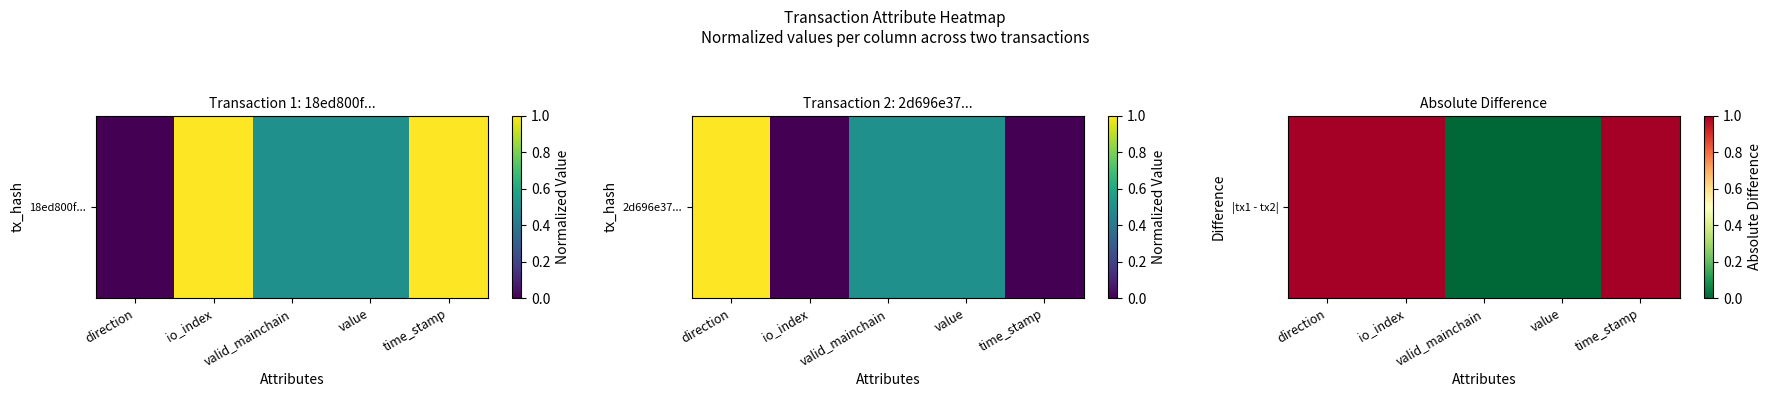

True or false: the data shows 1 at time_stamp.

True